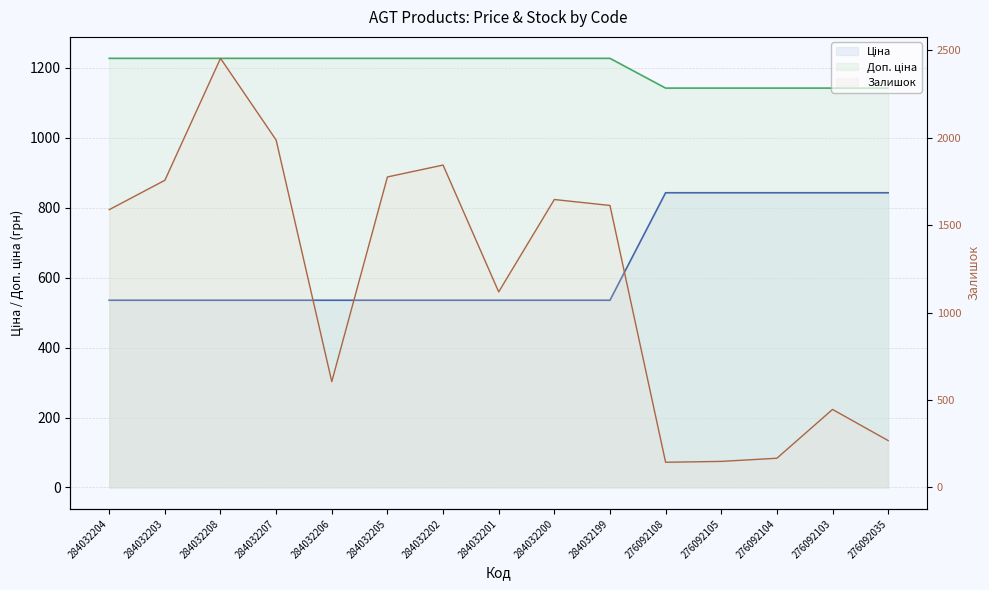

Where do Ціна and Залишок first cross each other?

284032207 and 284032206